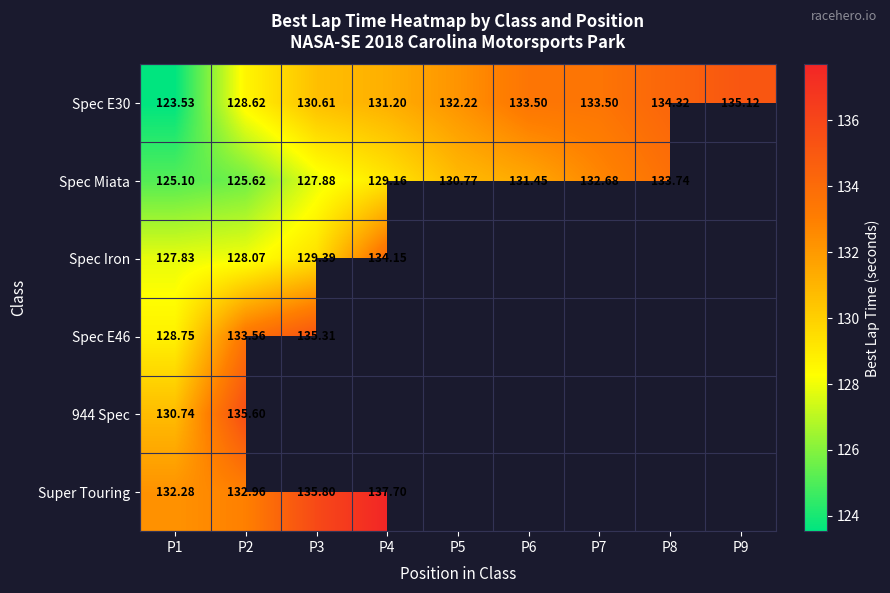

Read the Spec E30 value at P4.

131.2